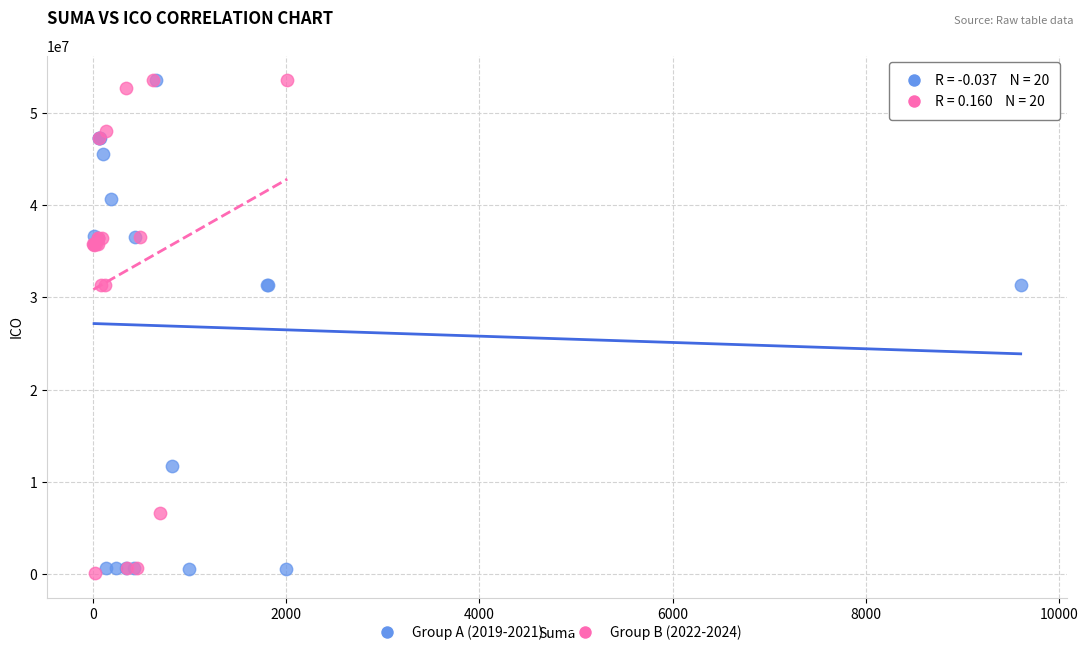

What are all the series names shown in the legend?

Group A (2019-2021), Group B (2022-2024)